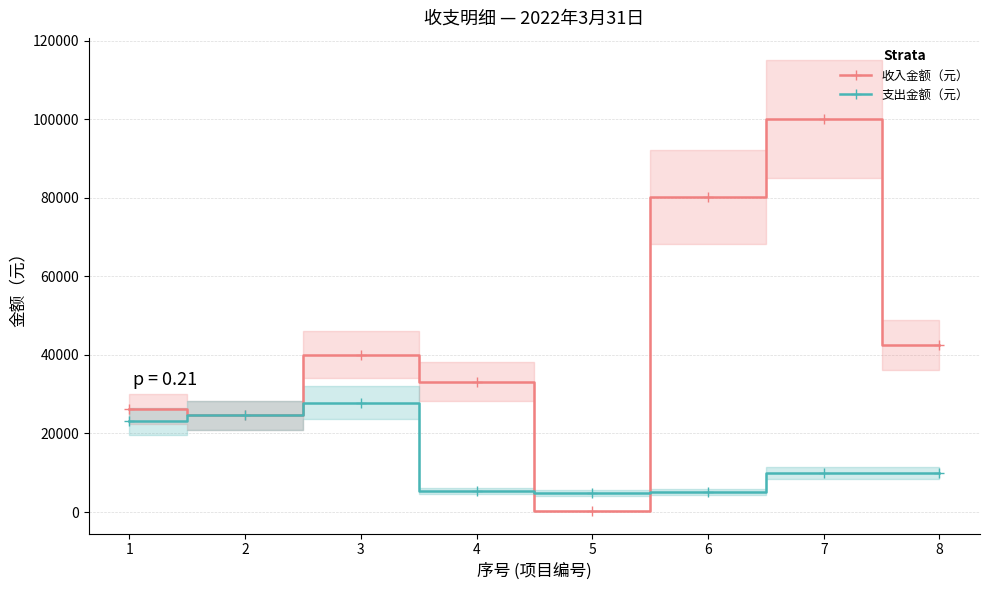

How many times do 收入金额（元） and 支出金额（元） cross each other?

2